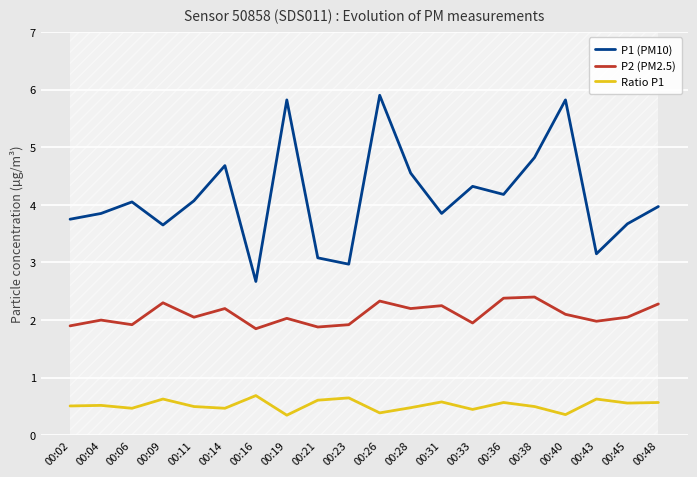

Reading right to left, what are all the values shown in this chart?

P1 (PM10): 00:48=4.0	00:45=3.7	00:43=3.1	00:40=5.8	00:38=4.8	00:36=4.2	00:33=4.3	00:31=3.9	00:28=4.5	00:26=5.9	00:23=3.0	00:21=3.1	00:19=5.8	00:16=2.7	00:14=4.7	00:11=4.1	00:09=3.6	00:06=4.0	00:04=3.9	00:02=3.8
P2 (PM2.5): 00:48=2.3	00:45=2.0	00:43=2.0	00:40=2.1	00:38=2.4	00:36=2.4	00:33=1.9	00:31=2.2	00:28=2.2	00:26=2.3	00:23=1.9	00:21=1.9	00:19=2.0	00:16=1.9	00:14=2.2	00:11=2.0	00:09=2.3	00:06=1.9	00:04=2.0	00:02=1.9
Ratio P1: 00:48=0.6	00:45=0.6	00:43=0.6	00:40=0.4	00:38=0.5	00:36=0.6	00:33=0.5	00:31=0.6	00:28=0.5	00:26=0.4	00:23=0.7	00:21=0.6	00:19=0.3	00:16=0.7	00:14=0.5	00:11=0.5	00:09=0.6	00:06=0.5	00:04=0.5	00:02=0.5